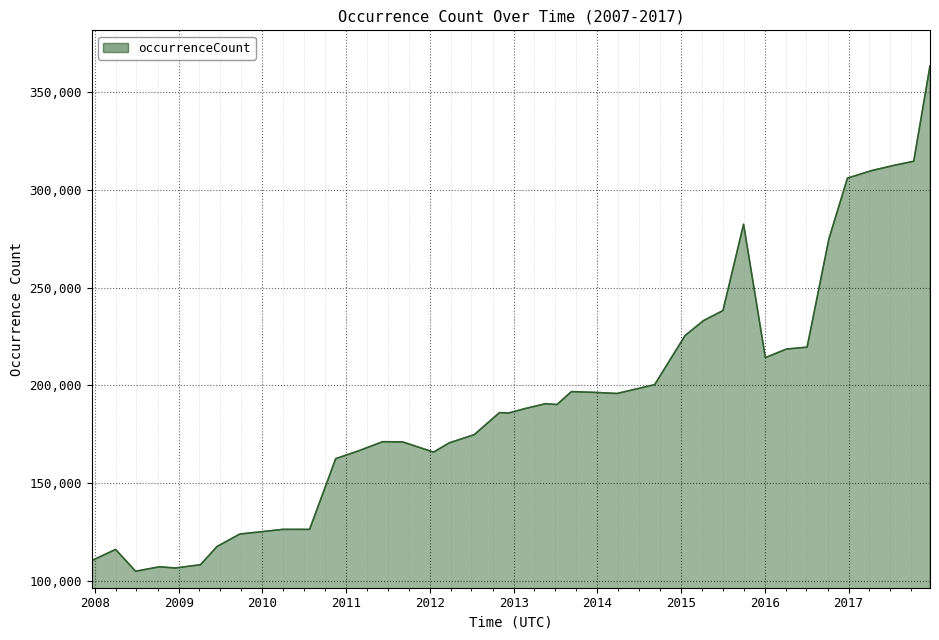

What is the maximum value shown in the chart?

363158